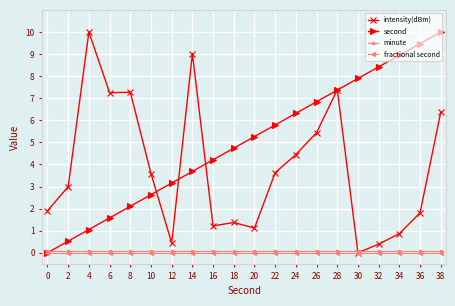

How many lines are shown in the chart?

4